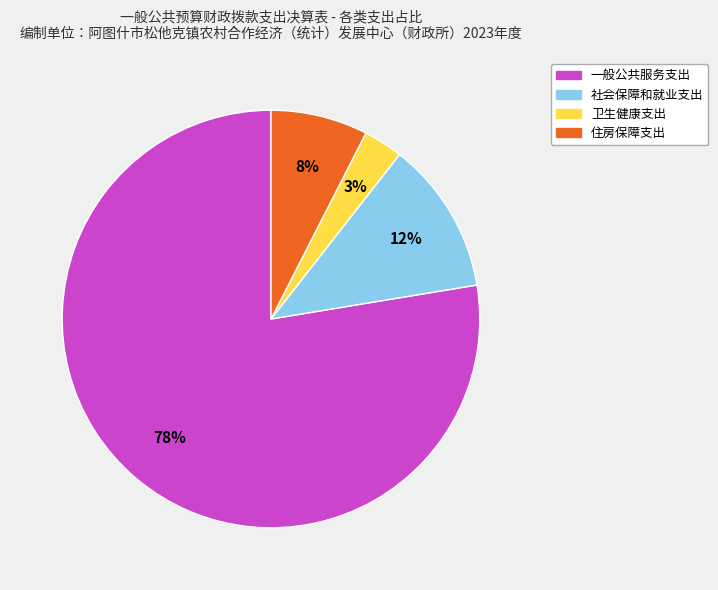

What percentage is the 住房保障支出 slice, to the nearest percent?

8%